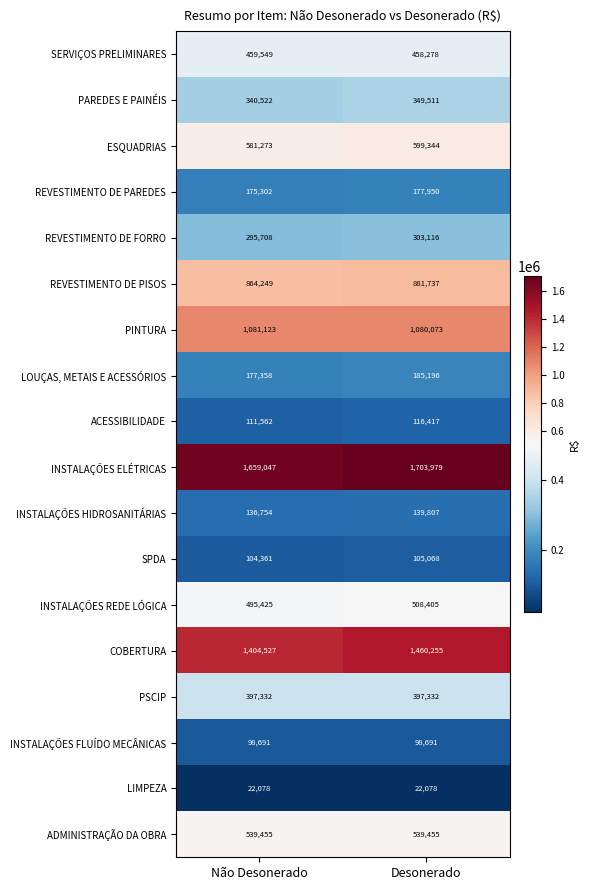

What value does the REVESTIMENTO DE PAREDES series have at Não Desonerado?

175302